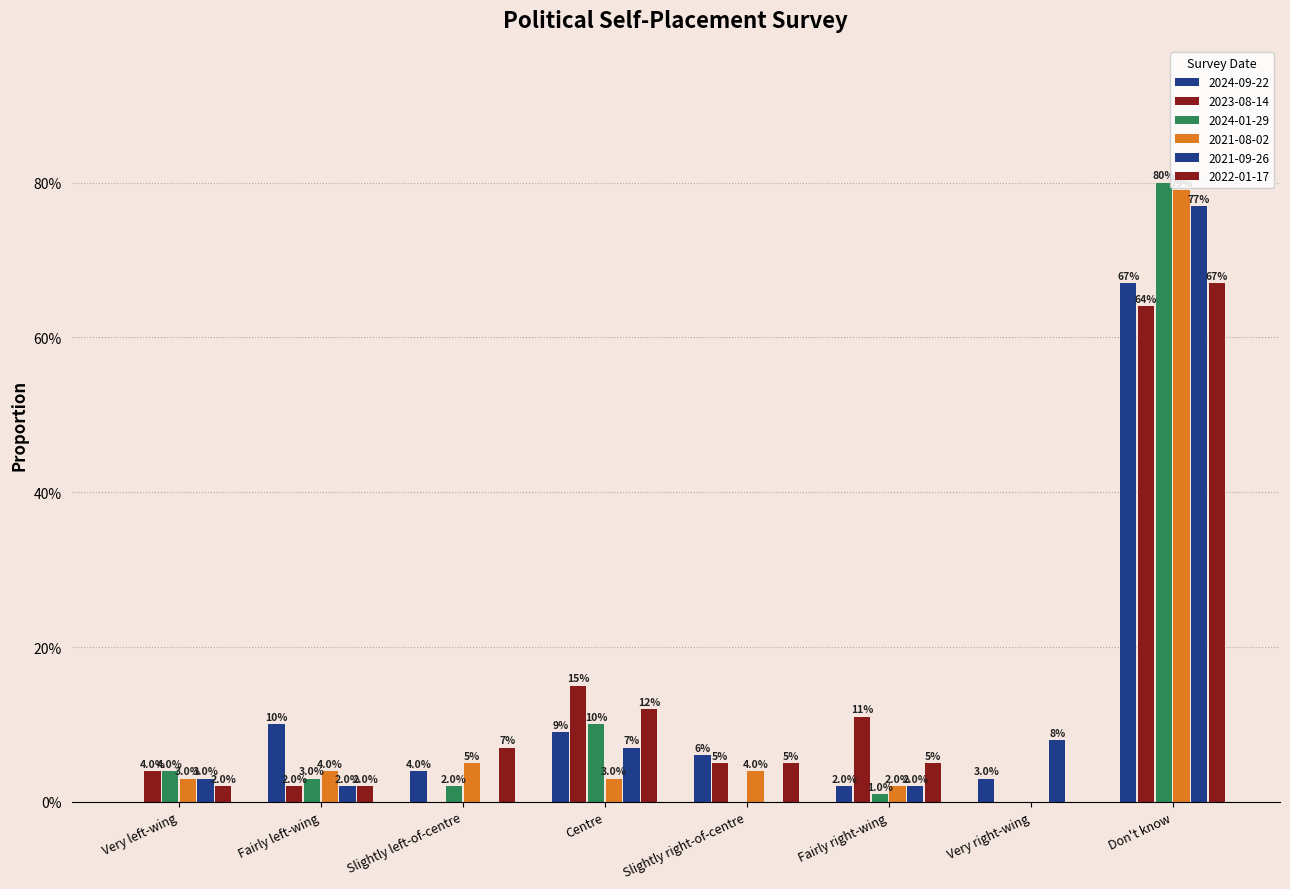

What is the value of the 2022-01-17 bar at the 8th from the left?

0.7